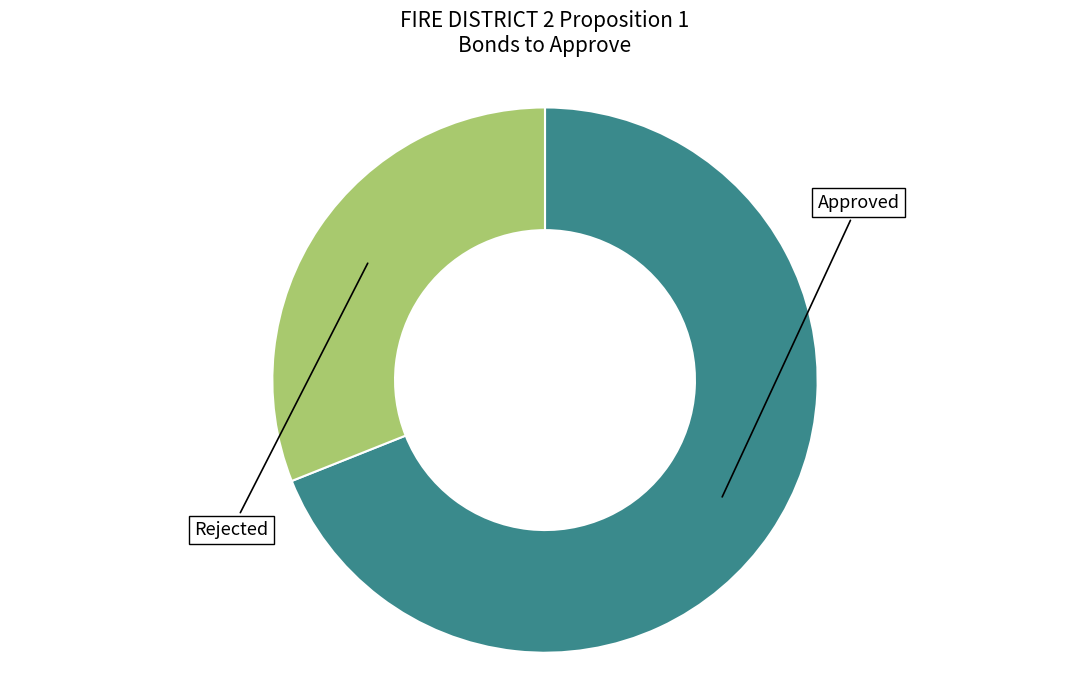

Is there any slice that represents more than half of the pie?

Yes